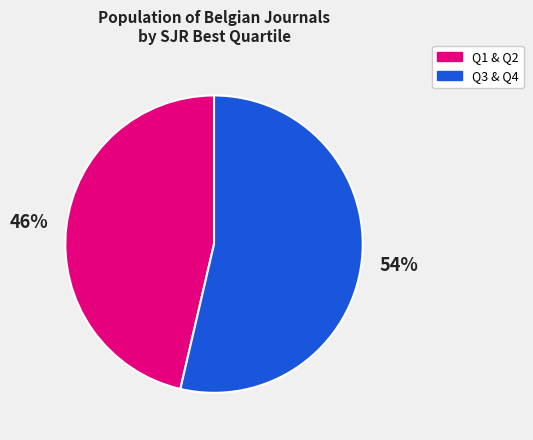

Does any single category account for the majority?

Yes